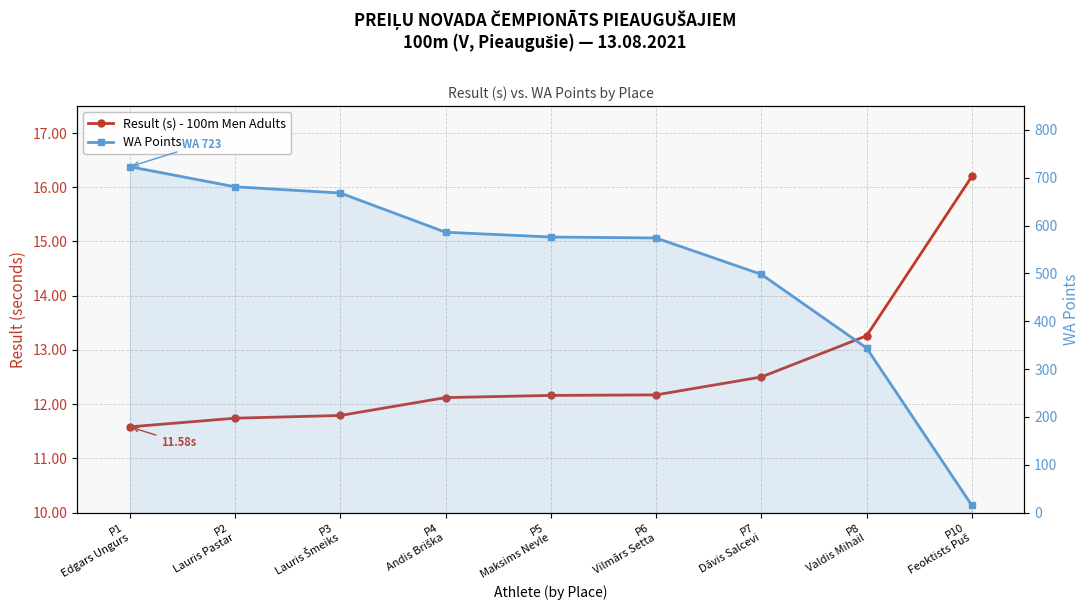

What is the label of the 3rd point from the right?

P7
Dāvis Salcevi